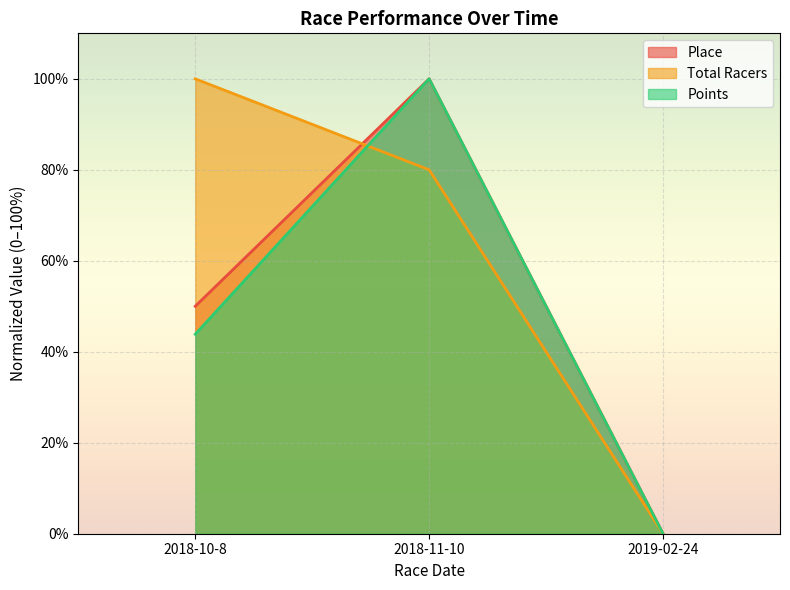

Reading left to right, extract all data points from this chart.

Place: 50.0	100.0	0.0
Total Racers: 100.0	80.0	0.0
Points: 43.8	100.0	0.0